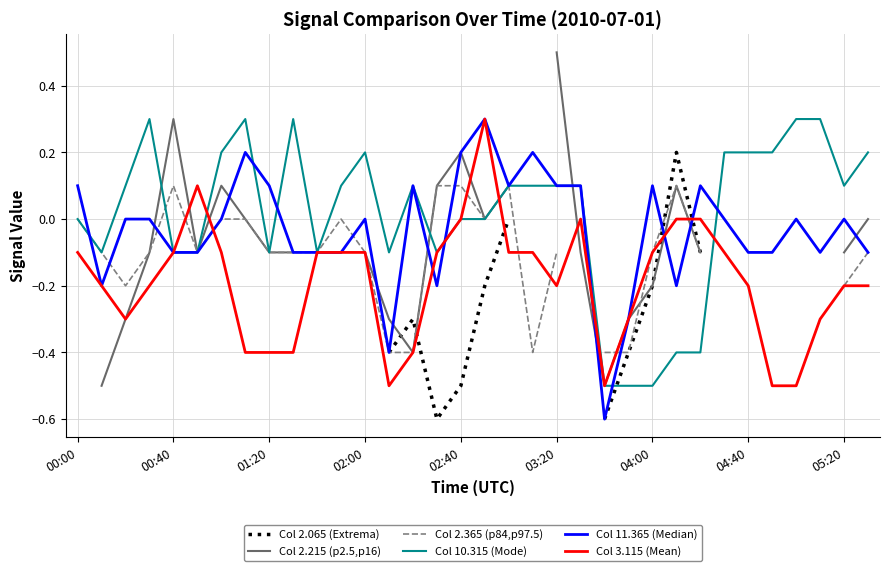

What is the difference between the maximum and minimum values in the Col 3.115 (Mean) series?

0.8